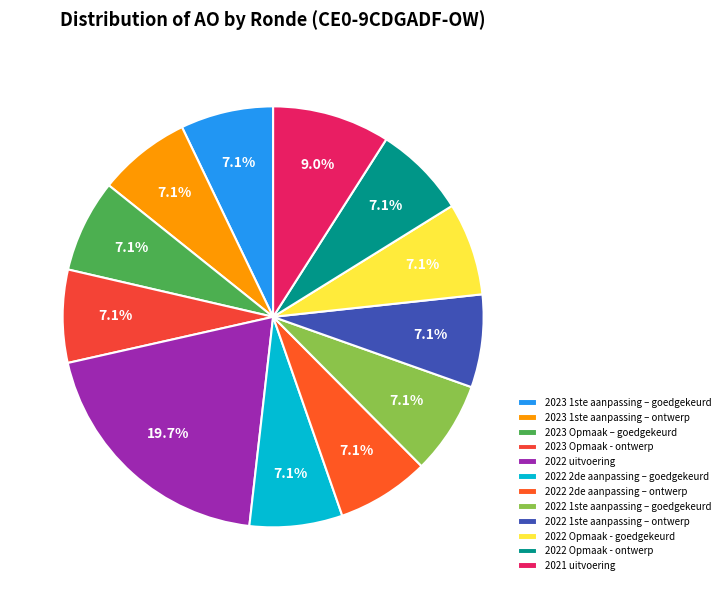

How many segments does this pie chart have?

12